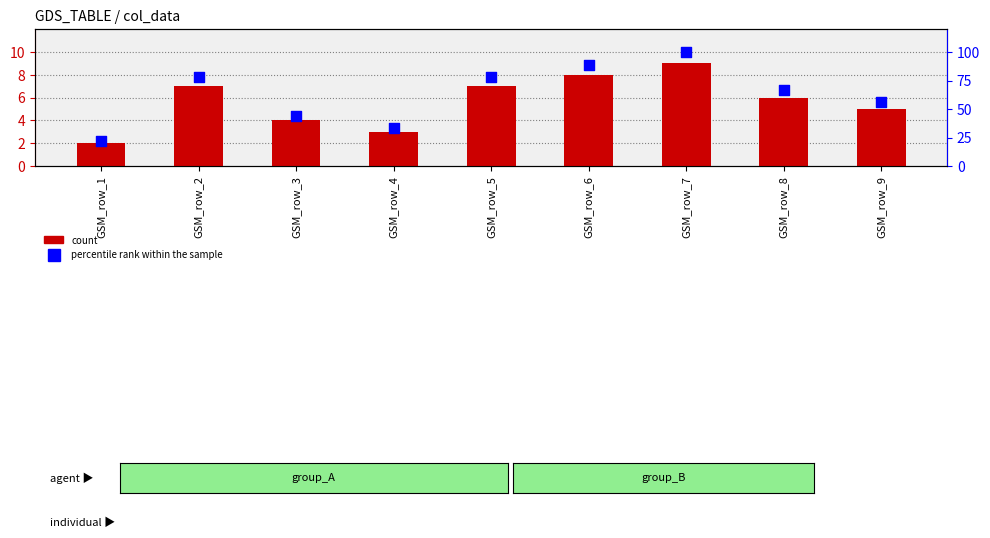

At how many categories does at least one series exceed 13?

9